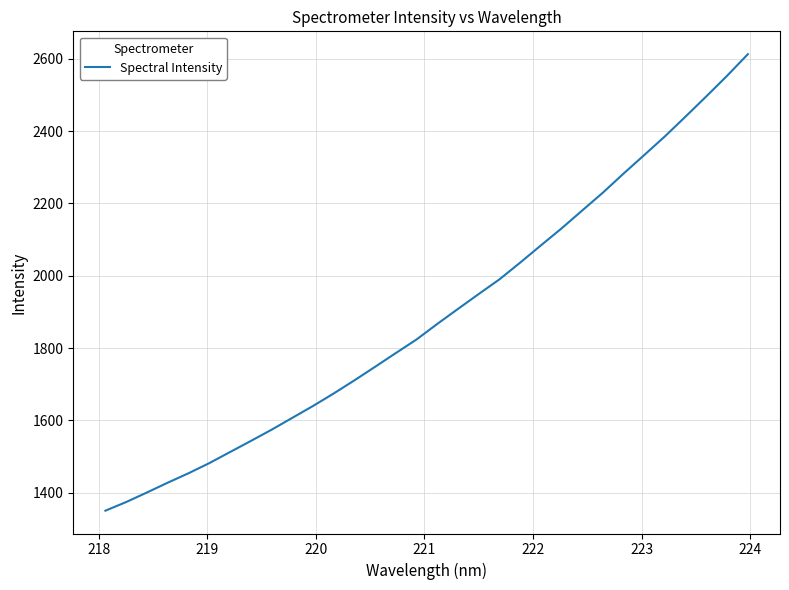

What is the difference between the maximum and minimum values?

1262.3